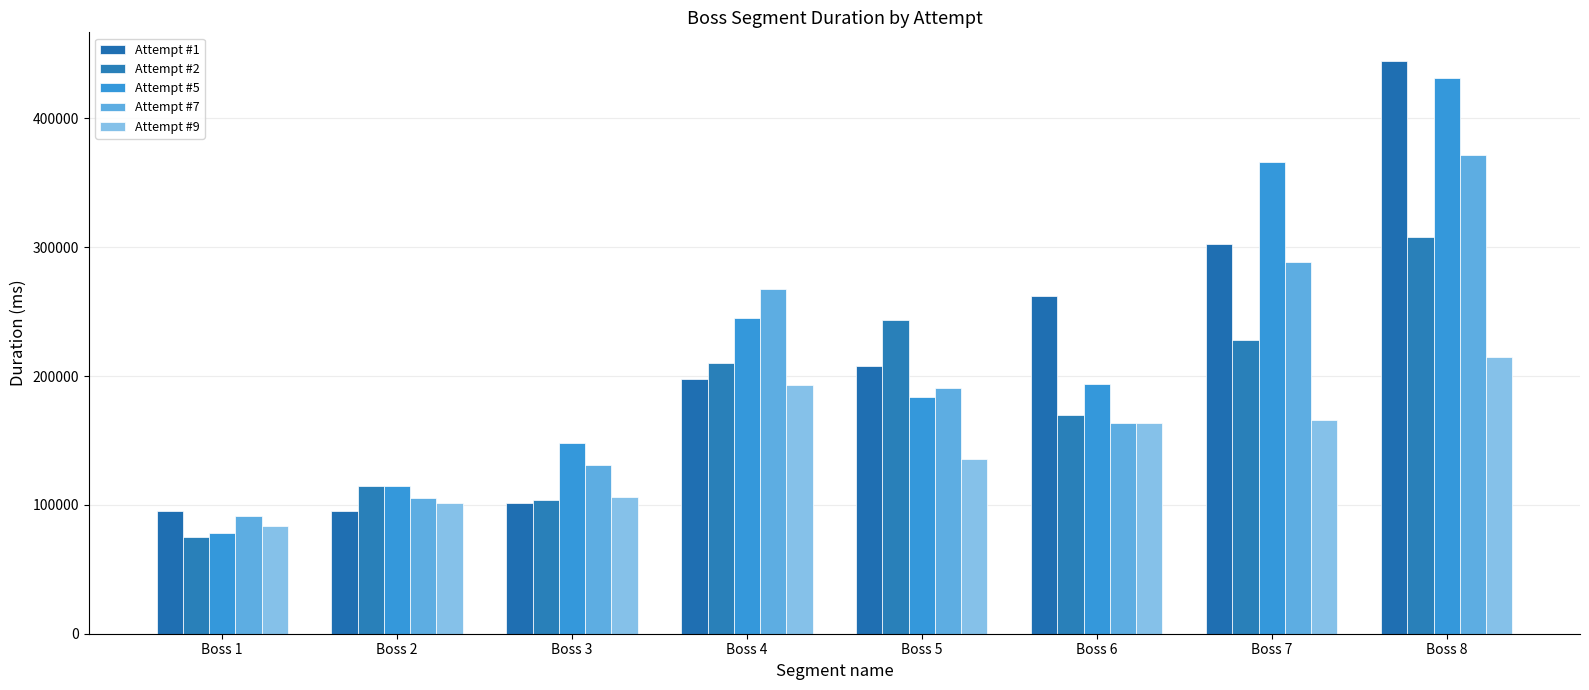

Count the number of categories in the chart.

8